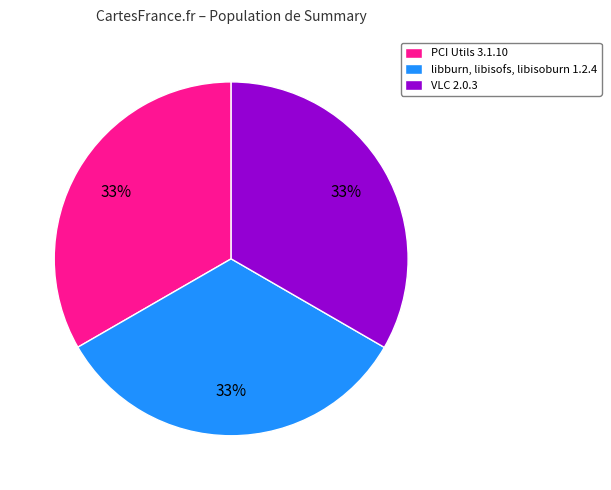

How many segments does this pie chart have?

3